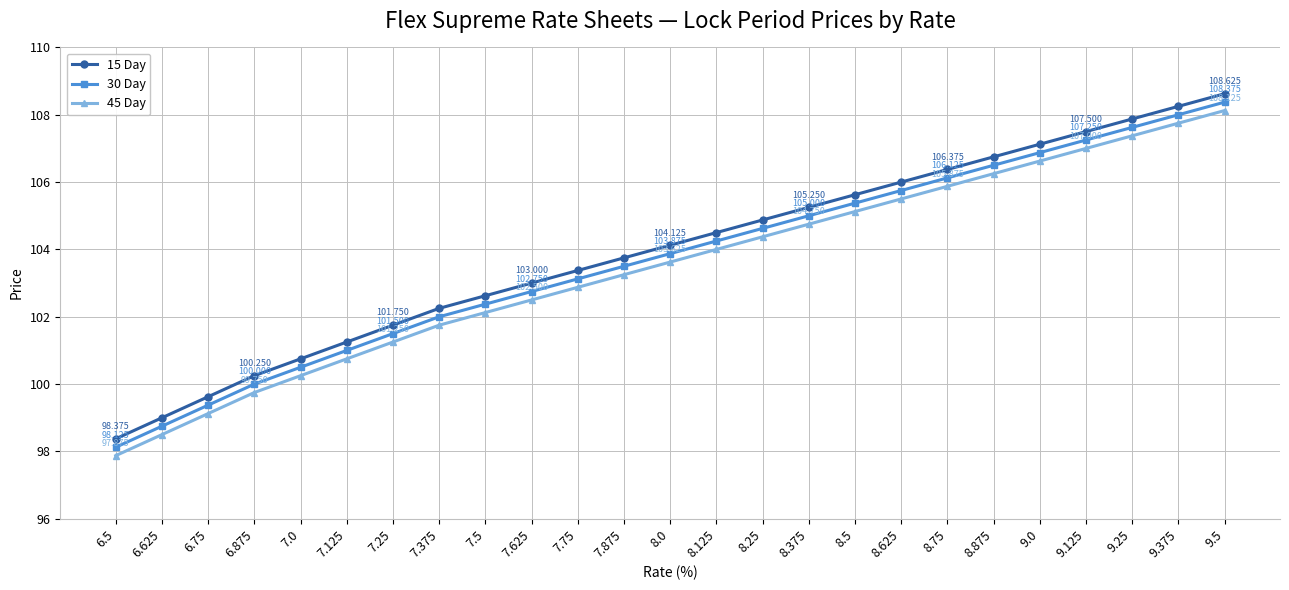

Rank the categories by 15 Day value from lowest to highest.

6.5, 6.625, 6.75, 6.875, 7.0, 7.125, 7.25, 7.375, 7.5, 7.625, 7.75, 7.875, 8.0, 8.125, 8.25, 8.375, 8.5, 8.625, 8.75, 8.875, 9.0, 9.125, 9.25, 9.375, 9.5